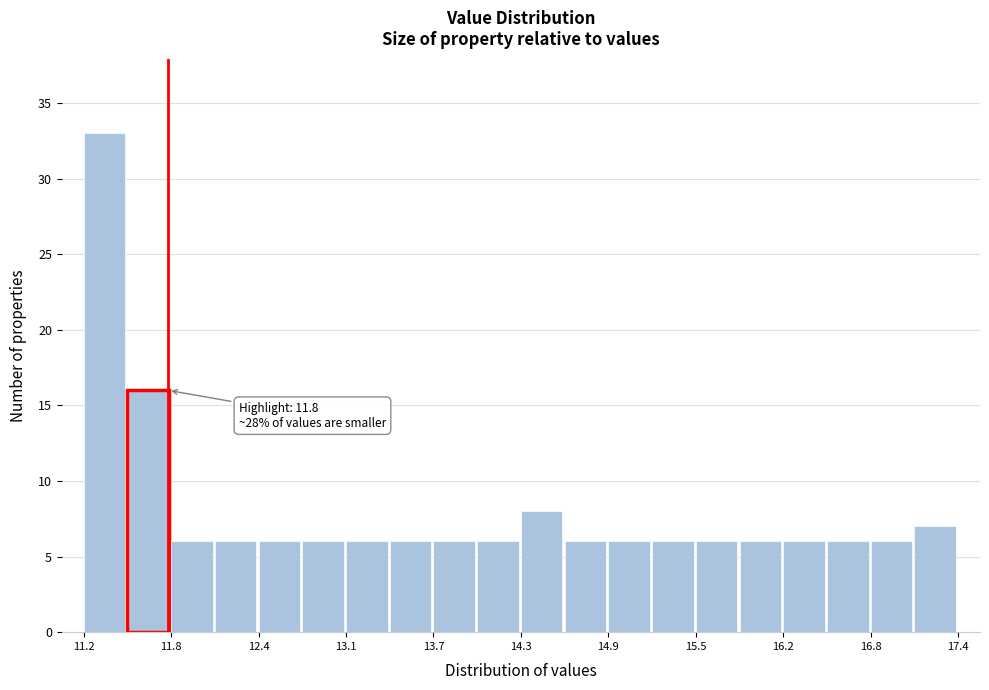

Read against the x-axis, roughly where is the centre of the tallest bar?

11.3